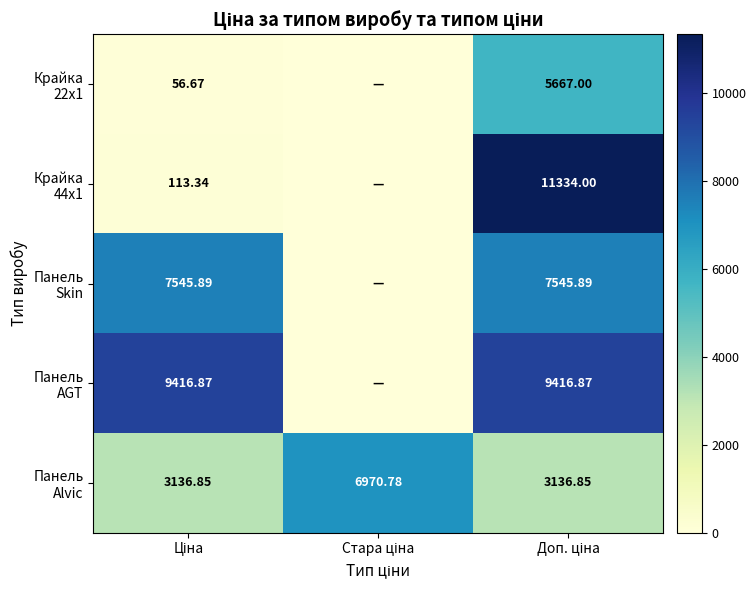

Is the value of Крайка 44x1 at Ціна greater than the value of Панель AGT at Ціна?

No